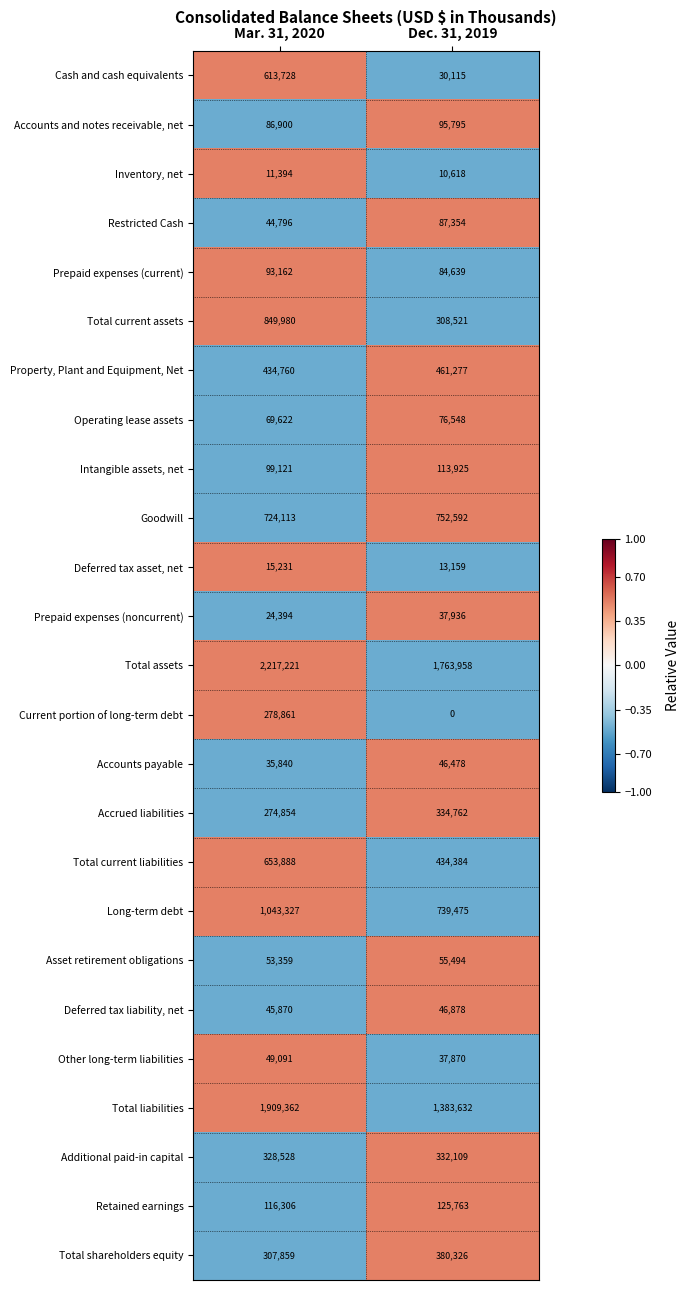

At Dec. 31, 2019, list the series in order from largest to smallest.

Total assets, Total liabilities, Goodwill, Long-term debt, Property, Plant and Equipment, Net, Total current liabilities, Total shareholders equity, Accrued liabilities, Additional paid-in capital, Total current assets, Retained earnings, Intangible assets, net, Accounts and notes receivable, net, Restricted Cash, Prepaid expenses (current), Operating lease assets, Asset retirement obligations, Deferred tax liability, net, Accounts payable, Prepaid expenses (noncurrent), Other long-term liabilities, Cash and cash equivalents, Deferred tax asset, net, Inventory, net, Current portion of long-term debt